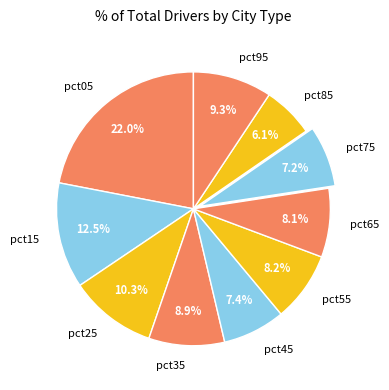

Is there a majority slice in this chart?

No